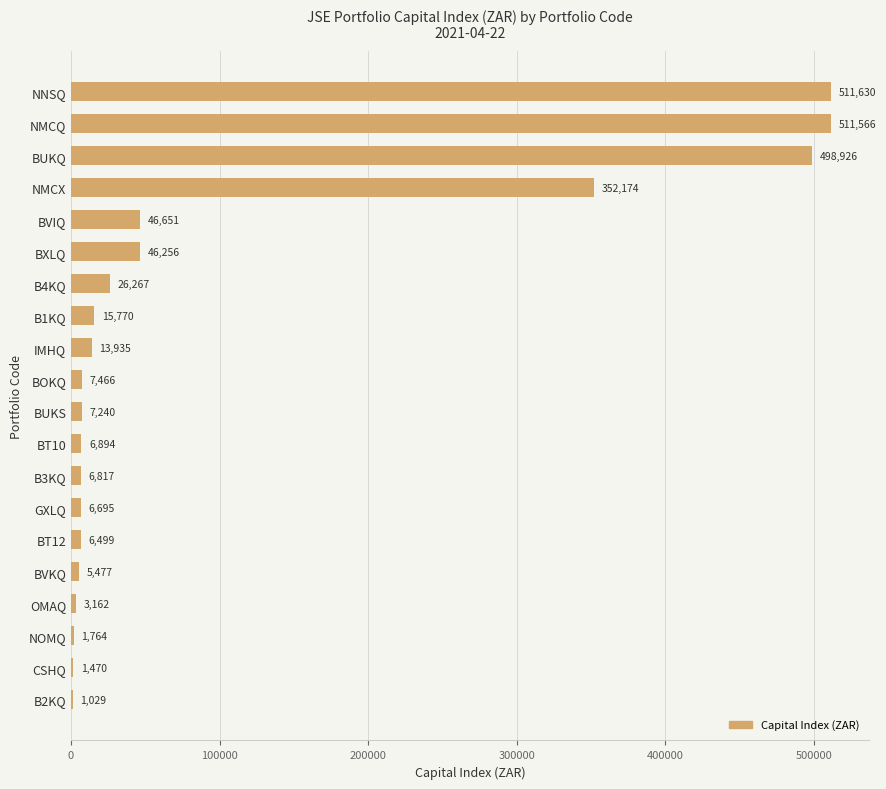

The value at BXLQ is 46256.0. True or false?

True